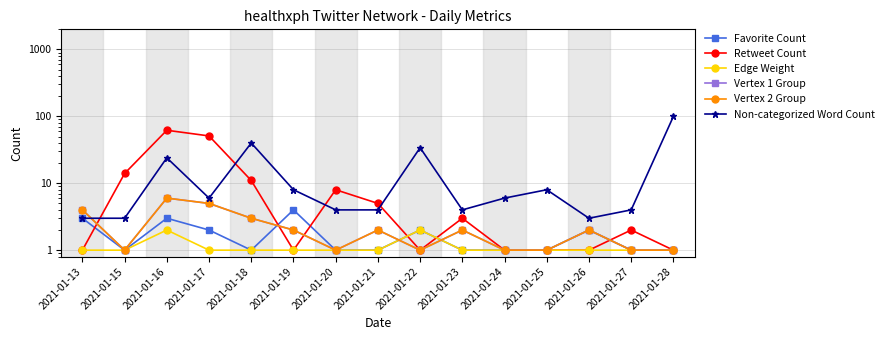

What is the smallest value displayed?

1